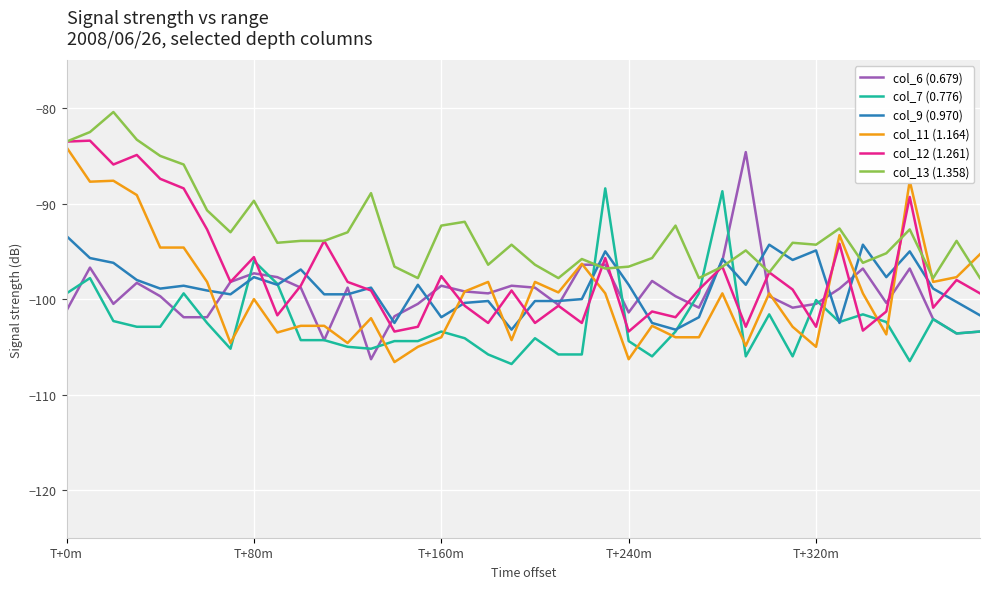

What is the minimum value shown in the chart?

-106.8